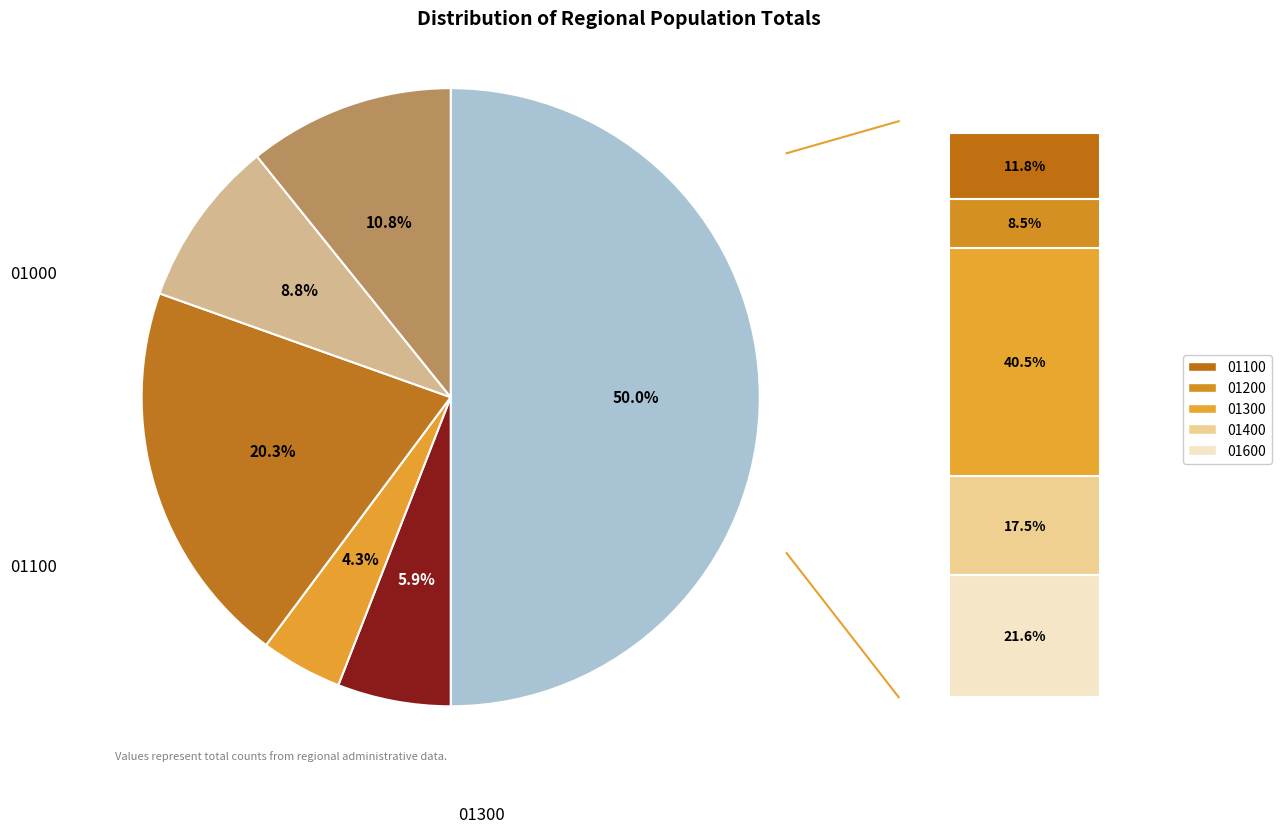

How many segments does this pie chart have?

6